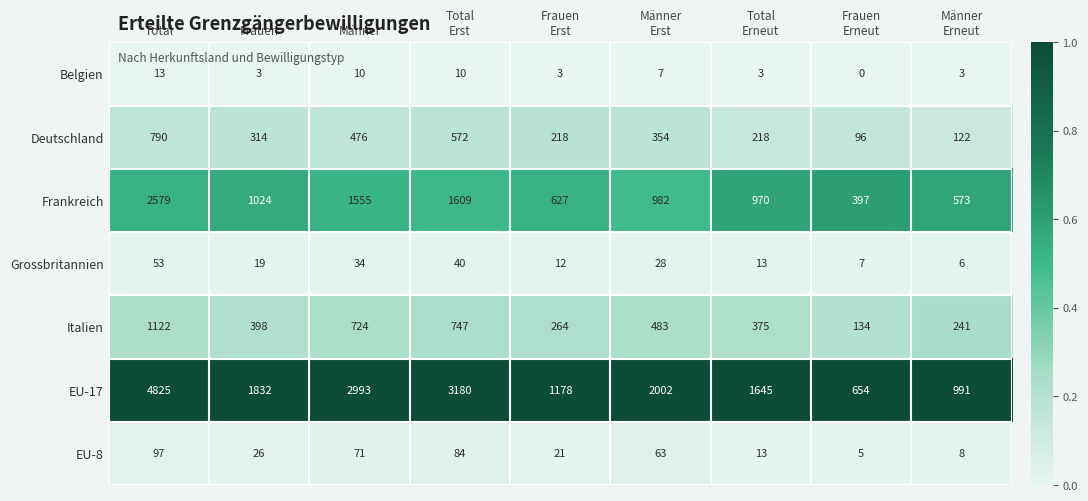

Which series has the largest total across all categories?

EU-17